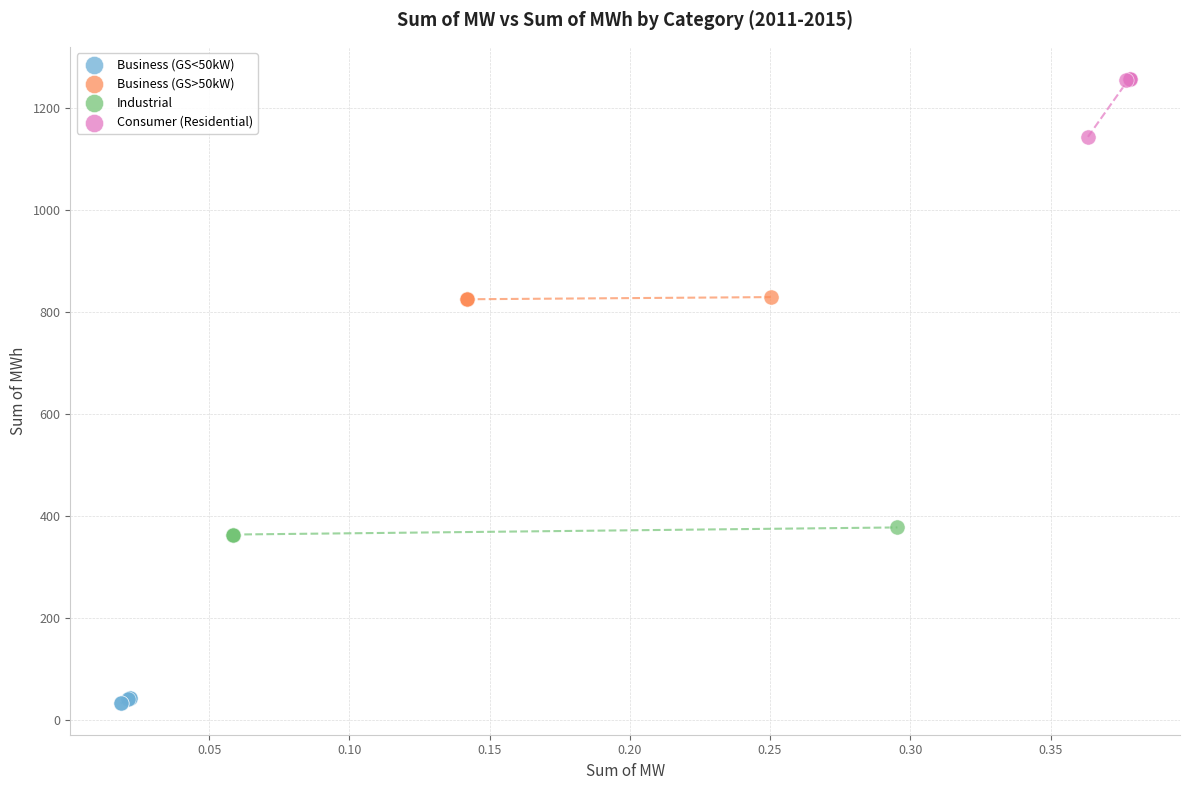

Which series has the widest spread of Y values?

Consumer (Residential)